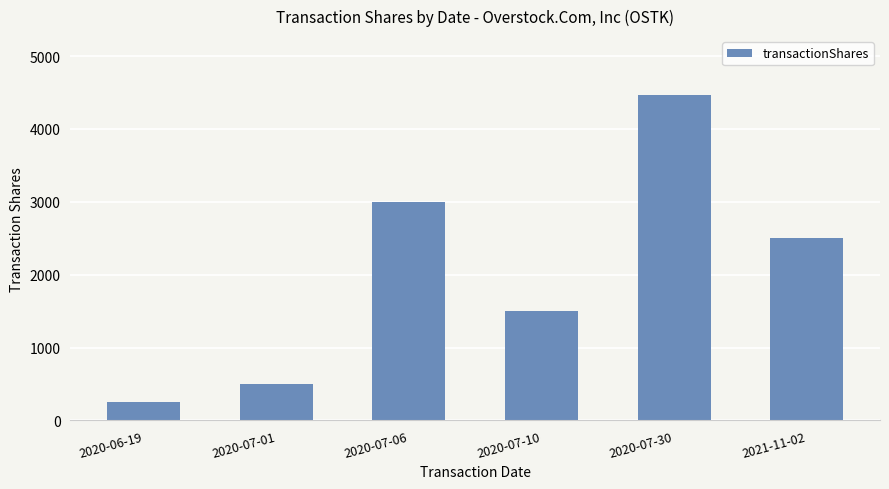

Rank the categories by value from highest to lowest.

2020-07-30, 2020-07-06, 2021-11-02, 2020-07-10, 2020-07-01, 2020-06-19